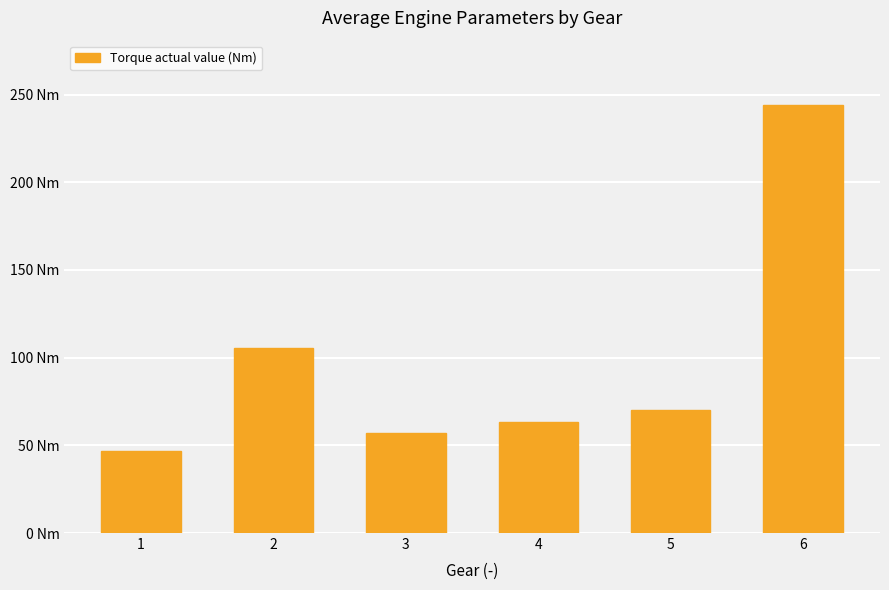

What is the approximate value at 1?

46.7